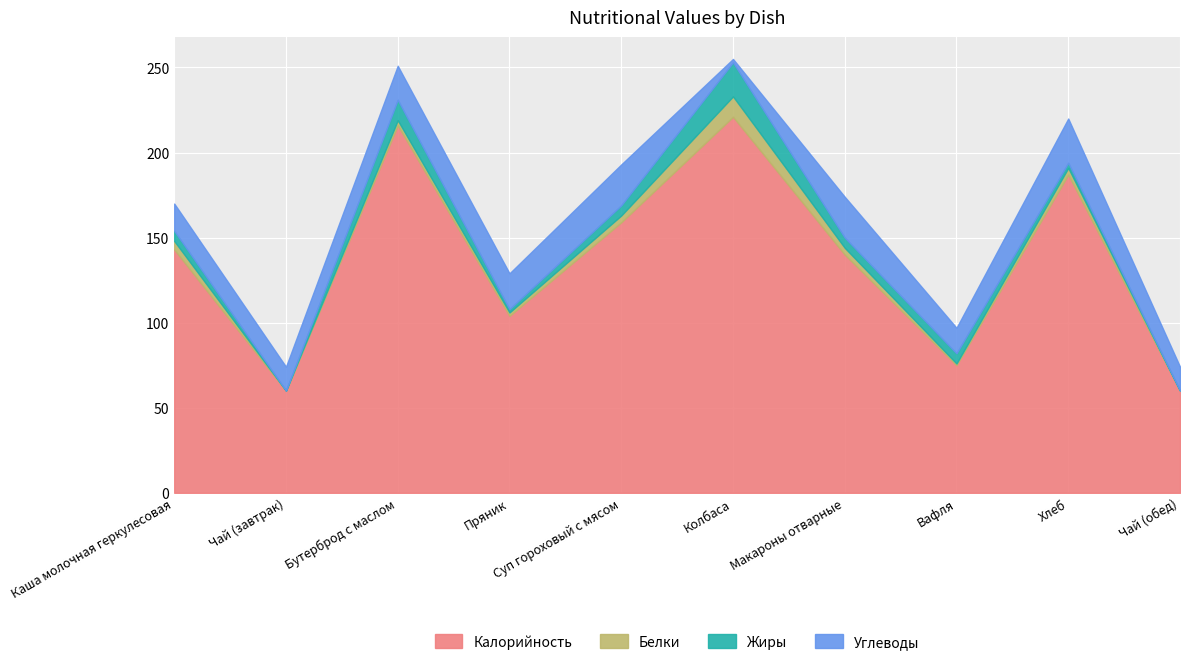

How many data points in Углеводы are less than 20?

5